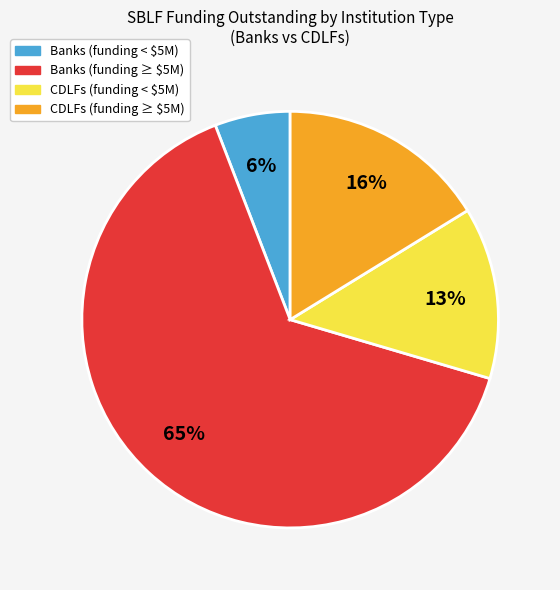

Is there a majority slice in this chart?

Yes